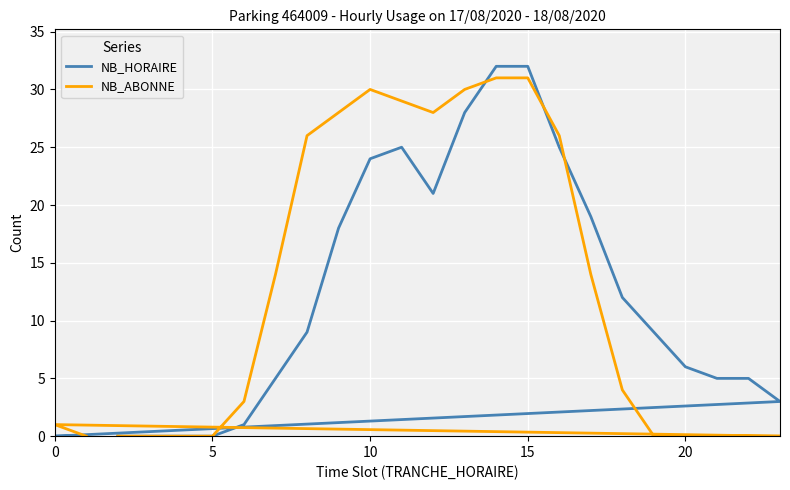

Is the value of NB_ABONNE at 11 greater than the value of NB_HORAIRE at 11?

Yes